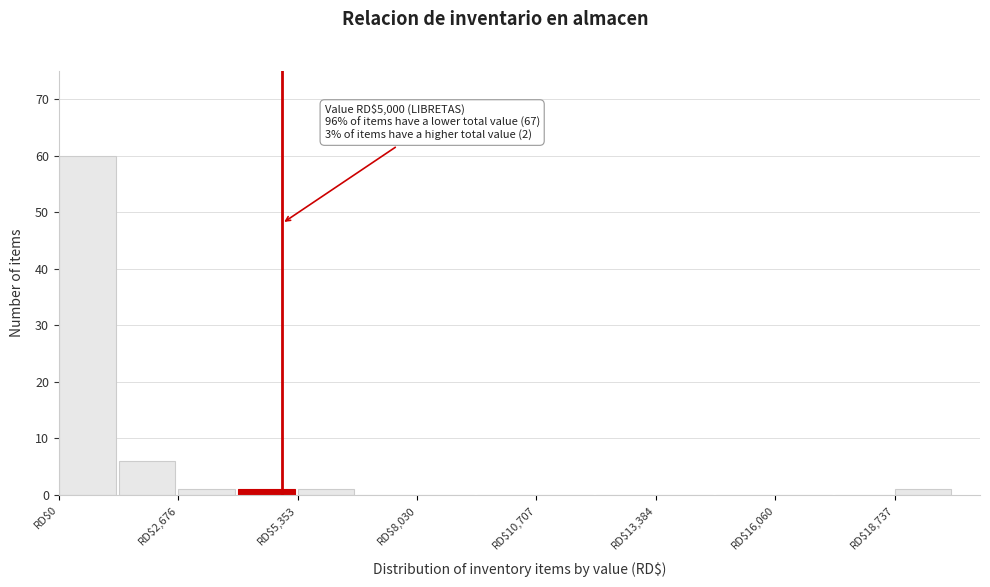

Read against the x-axis, roughly where is the centre of the tallest bar?

500